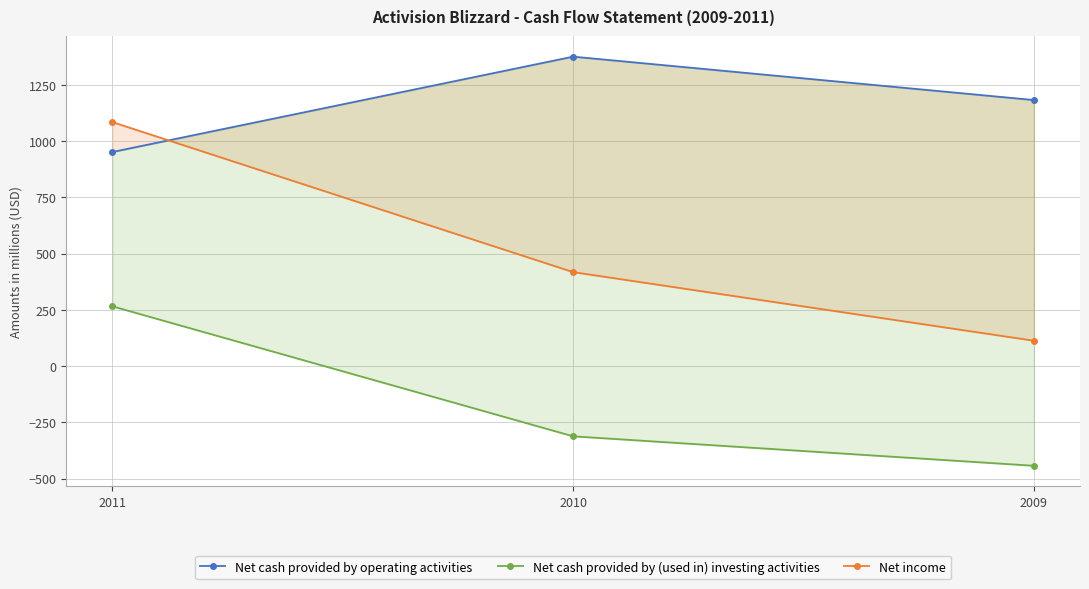

How many values in the Net income series exceed 418?

1